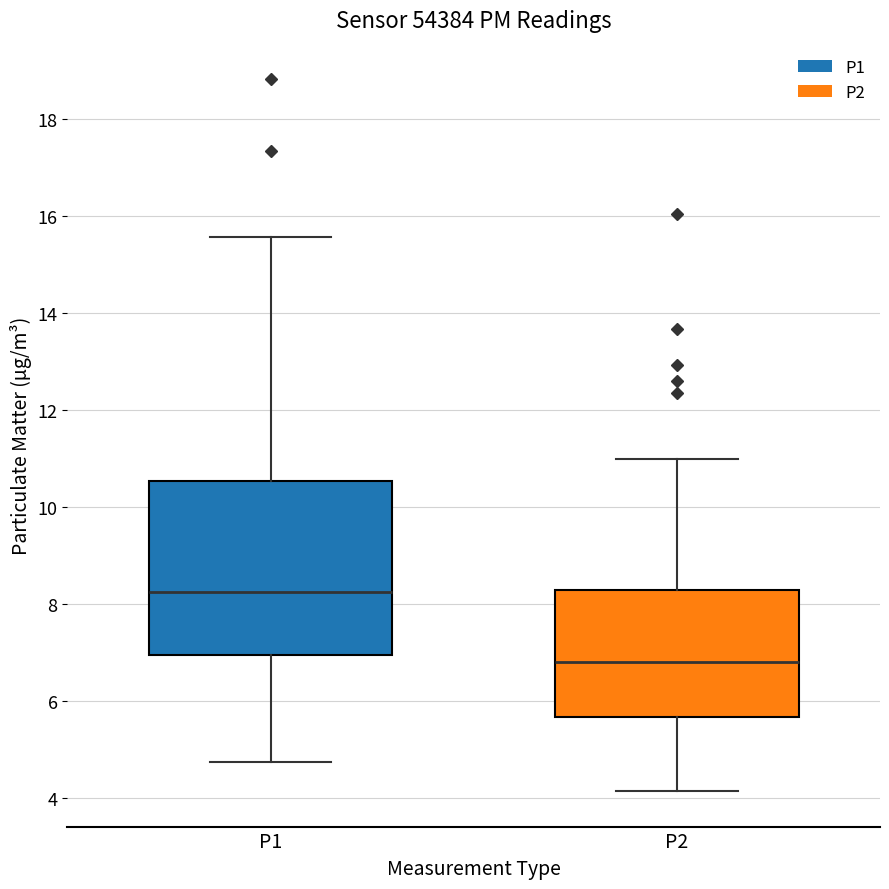

Reading left to right, transcribe this box plot: for each box, give where its median line is, the range the box spans, and where its two whiskers end, as read against the y-axis. The values are not printed on the chart, so give them approximately, as read against the axis.

P1: median 8.2, box 7.0 to 10.6, whiskers 4.8 to 15.6
P2: median 6.8, box 5.6 to 8.4, whiskers 4.2 to 11.0